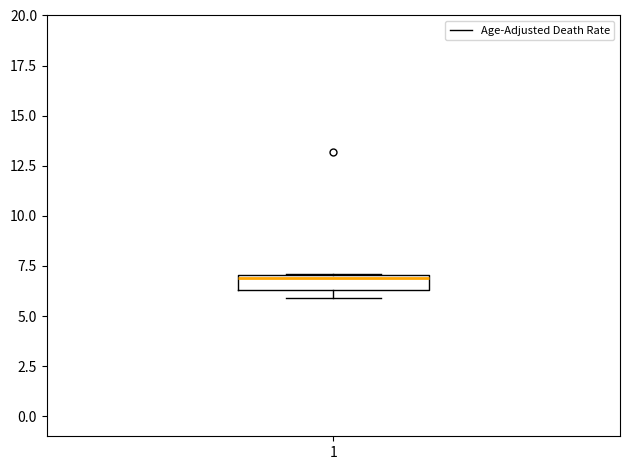

Read this box plot against the y-axis: the position of the median line, the range covered by the box, and the ends of both whiskers. The values are not printed on the chart, so give them approximately, as read against the axis.

median 7.0, box 6.5 to 7.0, whiskers 6.0 to 7.0